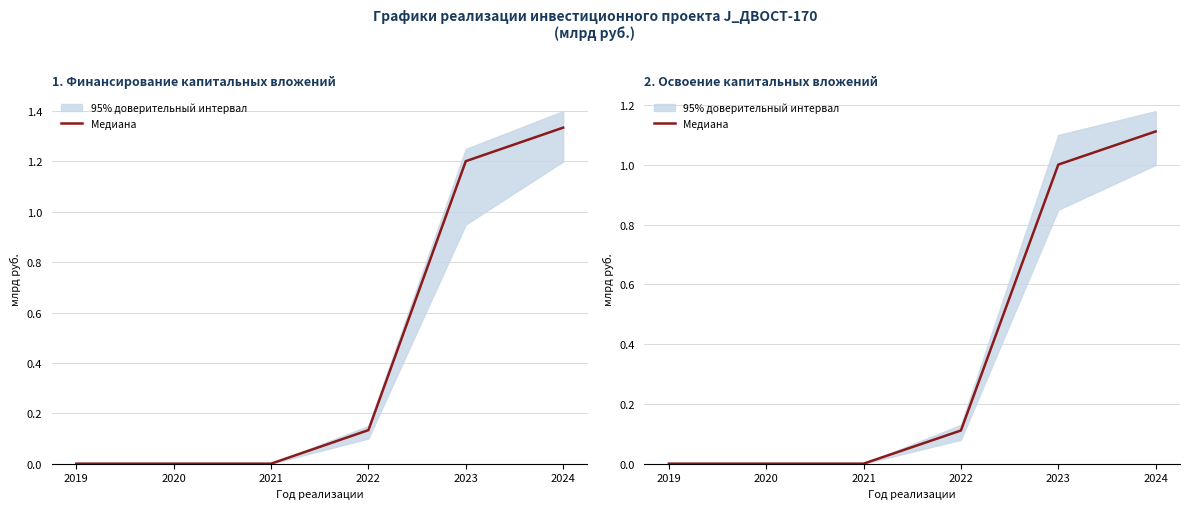

List the labels in order of value, smallest first.

2019, 2020, 2021, 2022, 2023, 2024